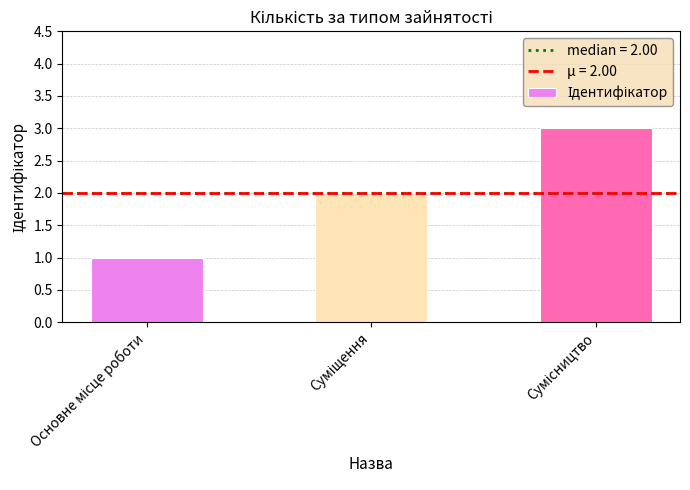

What is the sum of all values?

6